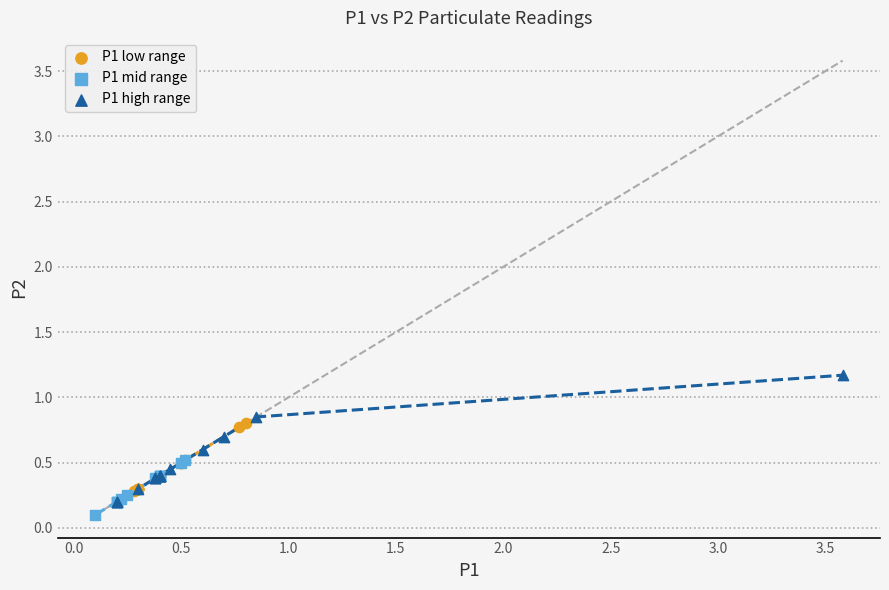

Which series contains the lowest Y value?

P1 mid range